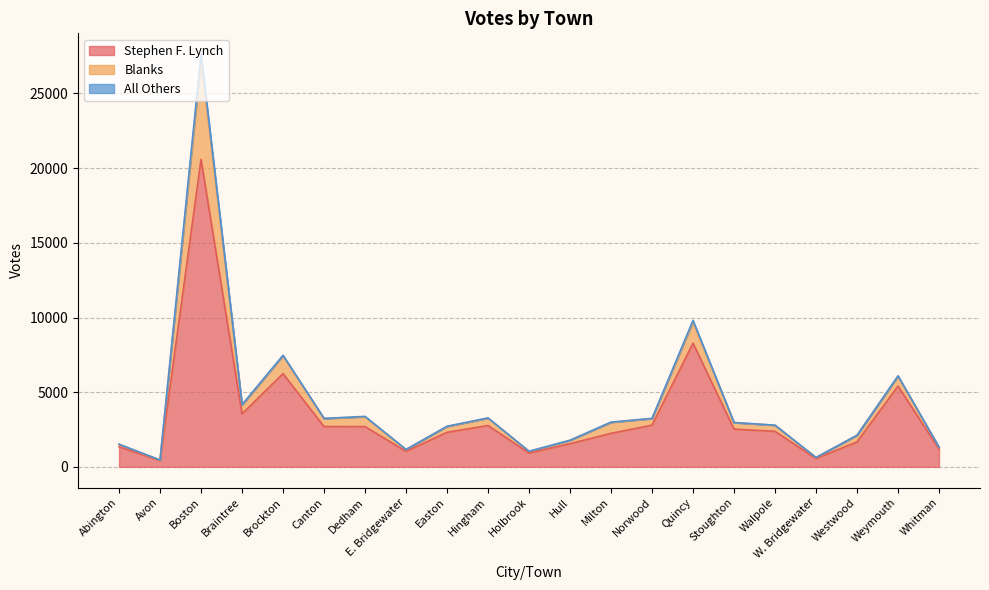

Where is Blanks nearest to the value 14051?

Quincy